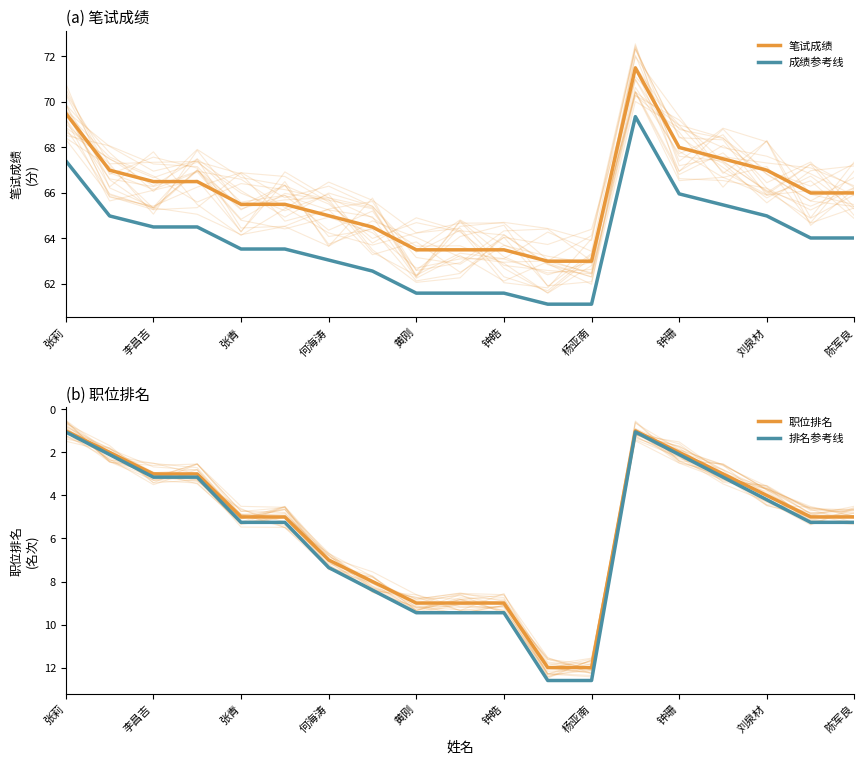

Which series has the largest total across all categories?

笔试成绩